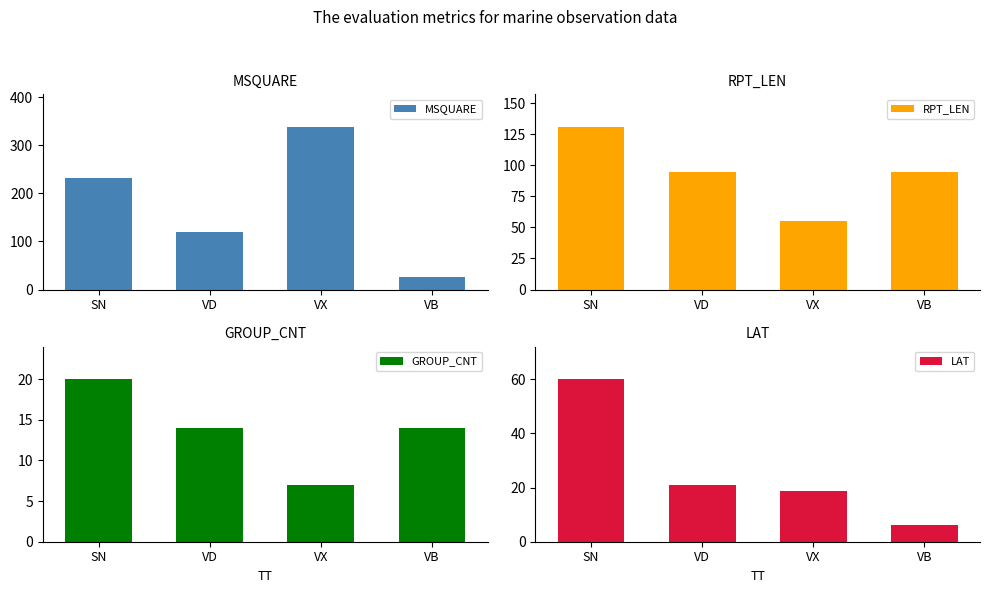

What is the difference between the maximum and minimum values in the RPT_LEN series?

76